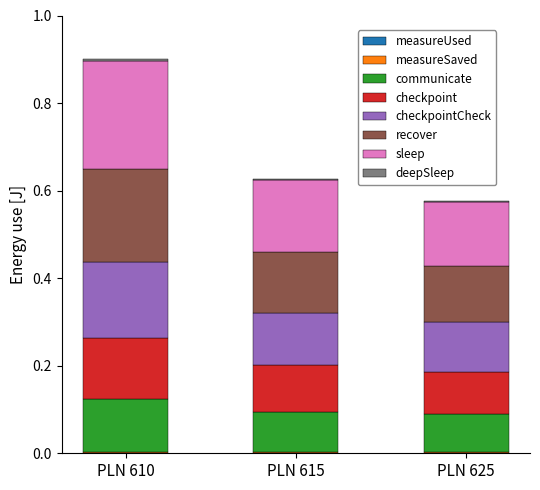

At which category is the sum across all series the highest?

PLN 610